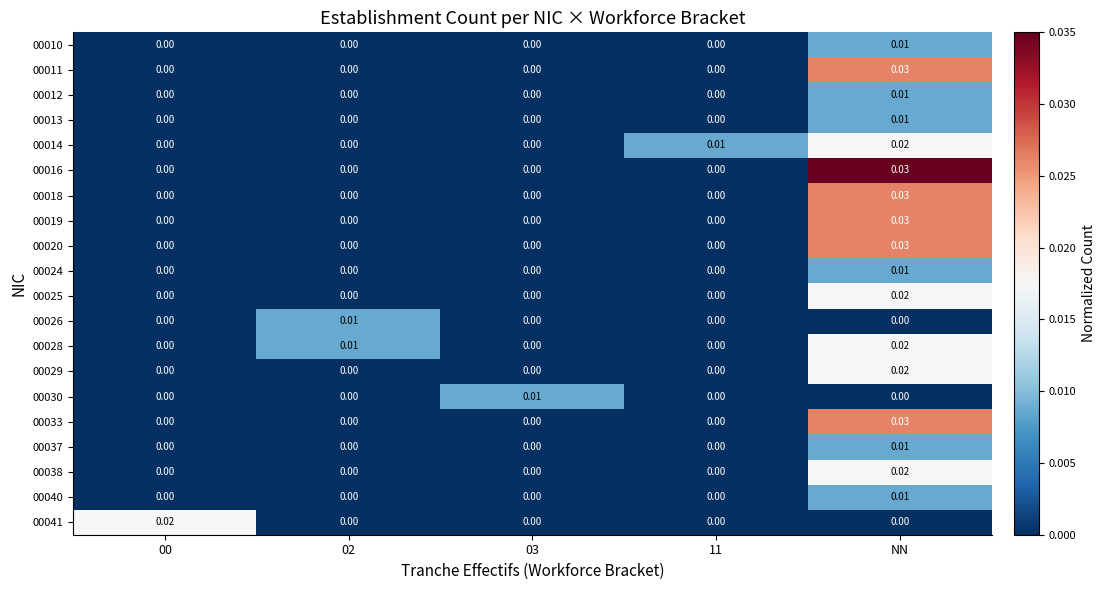

Which category has the highest value in the 00024 series?

NN